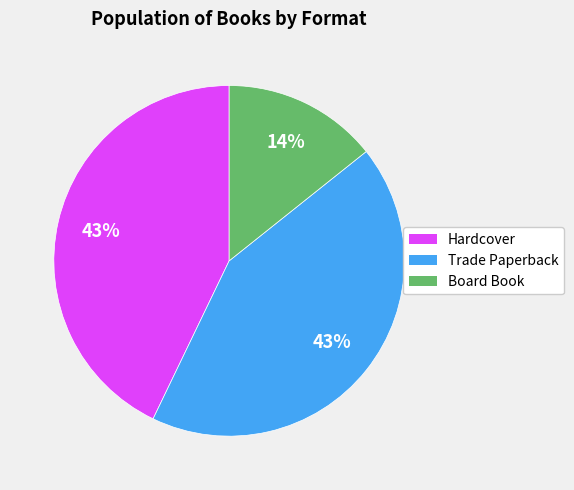

To the nearest percent, what is the average slice percentage?

33%